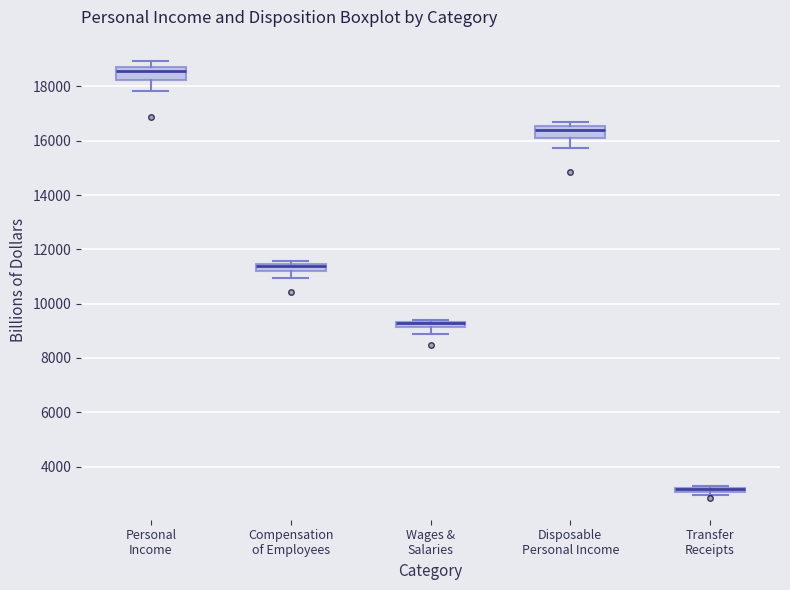

Where does the lower whisker of the box for Disposable Personal Income end on the y-axis? The values are not printed on the chart, so give them approximately, as read against the axis.

15800